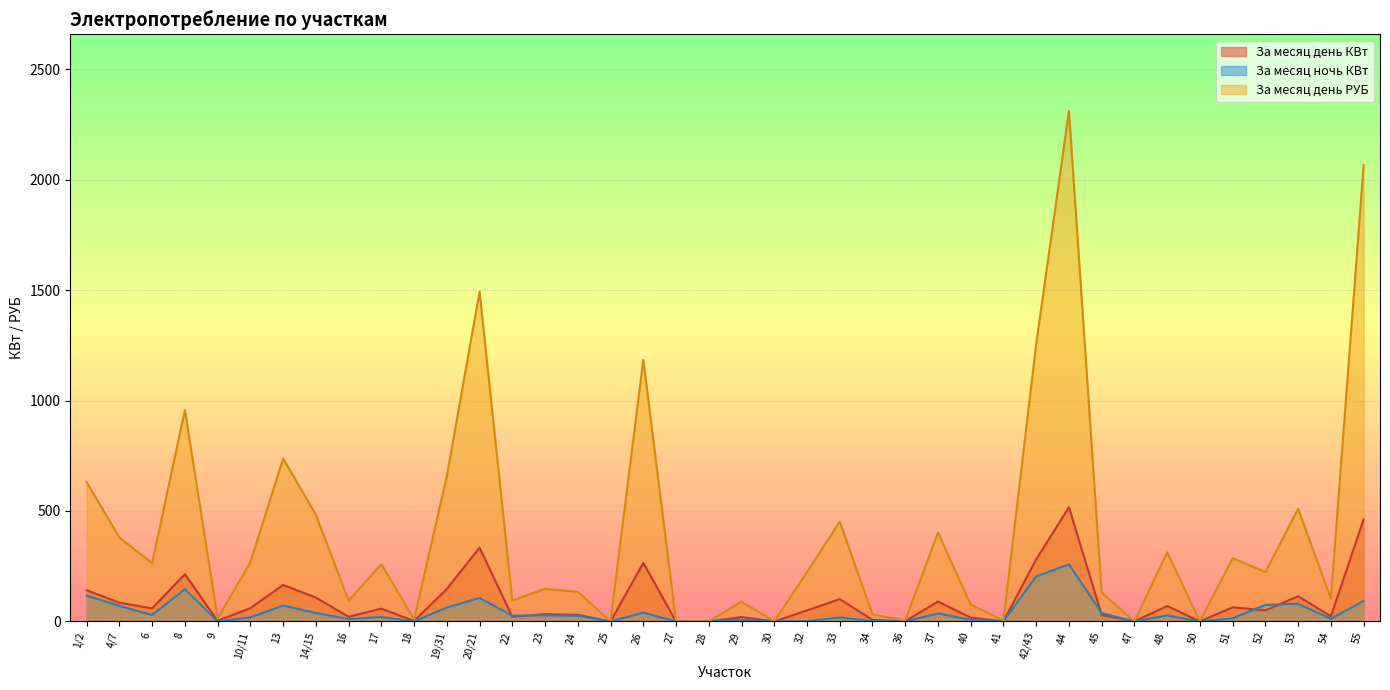

True or false: За месяц день РУБ has a value of 192.3 at 24.

False